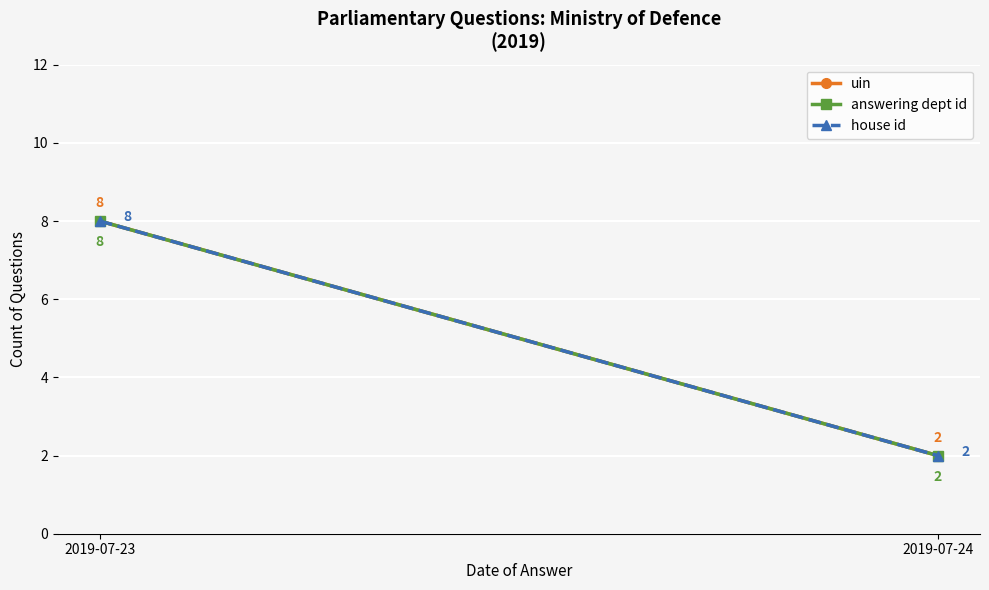

Reading right to left, extract all data points from this chart.

uin: 2019-07-24=2	2019-07-23=8
answering dept id: 2019-07-24=2	2019-07-23=8
house id: 2019-07-24=2	2019-07-23=8